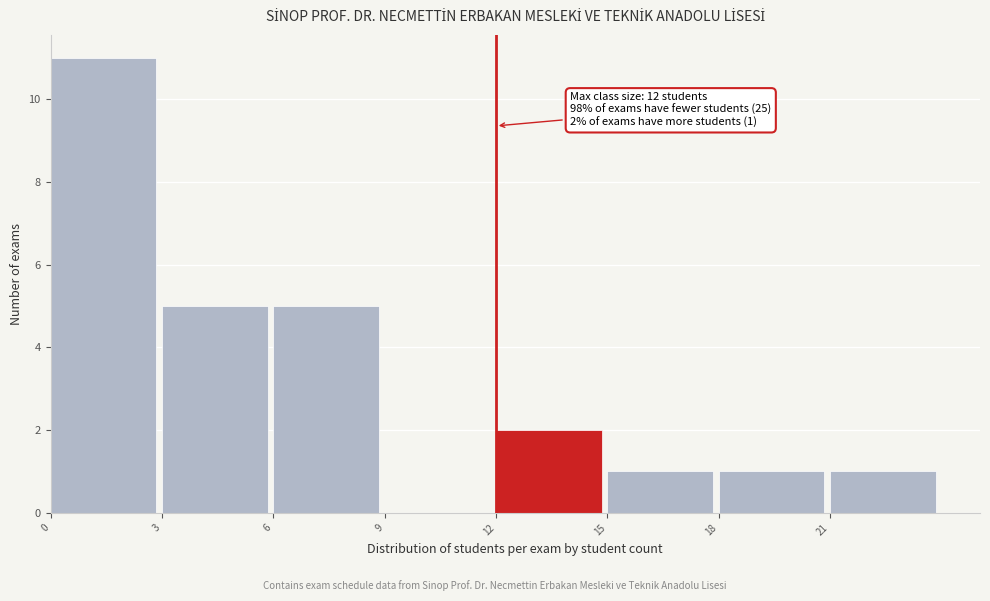

Over which range of the x-axis is the bar tallest?

0 to 3